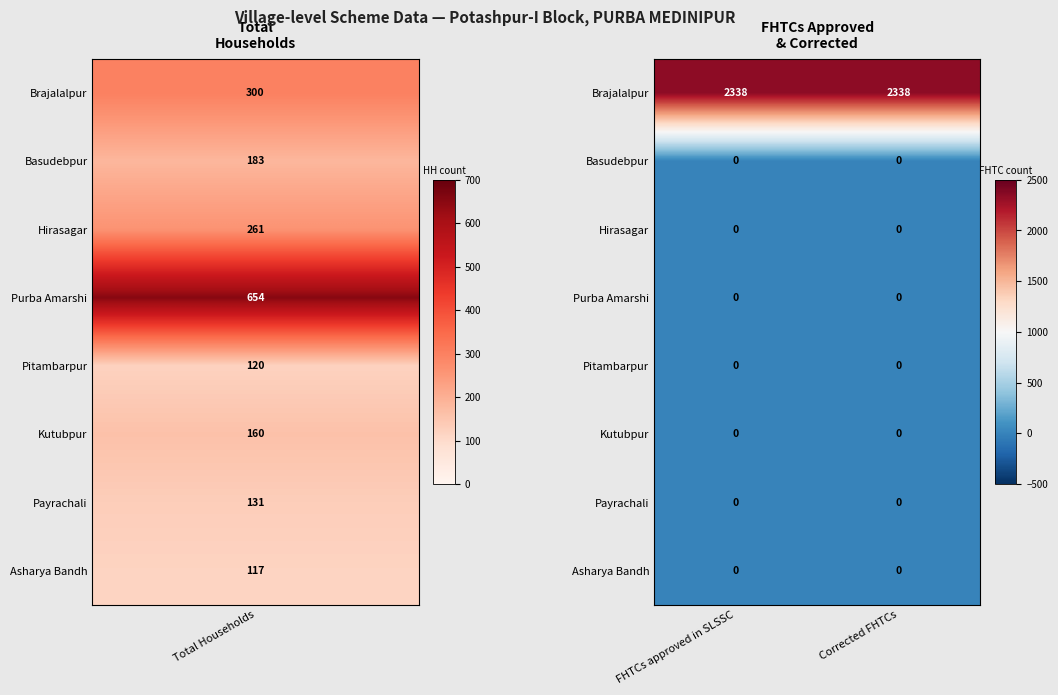

At how many categories does at least one series exceed 1790?

2